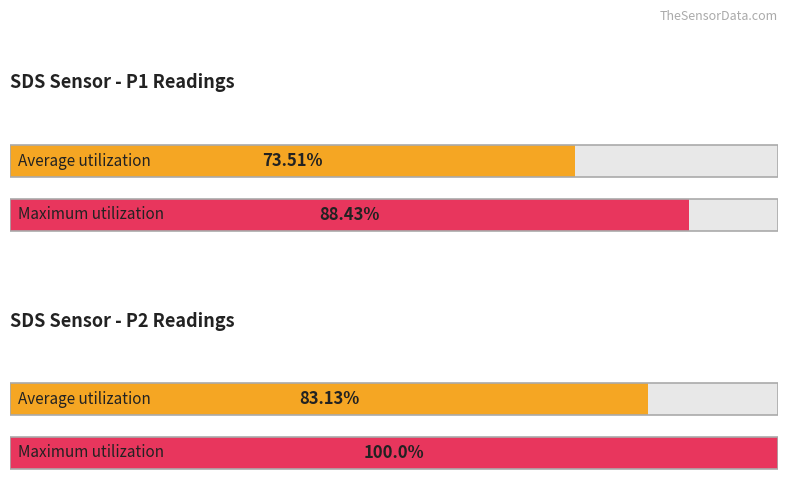

The Average utilization series shows 2.8 at 26. True or false?

False